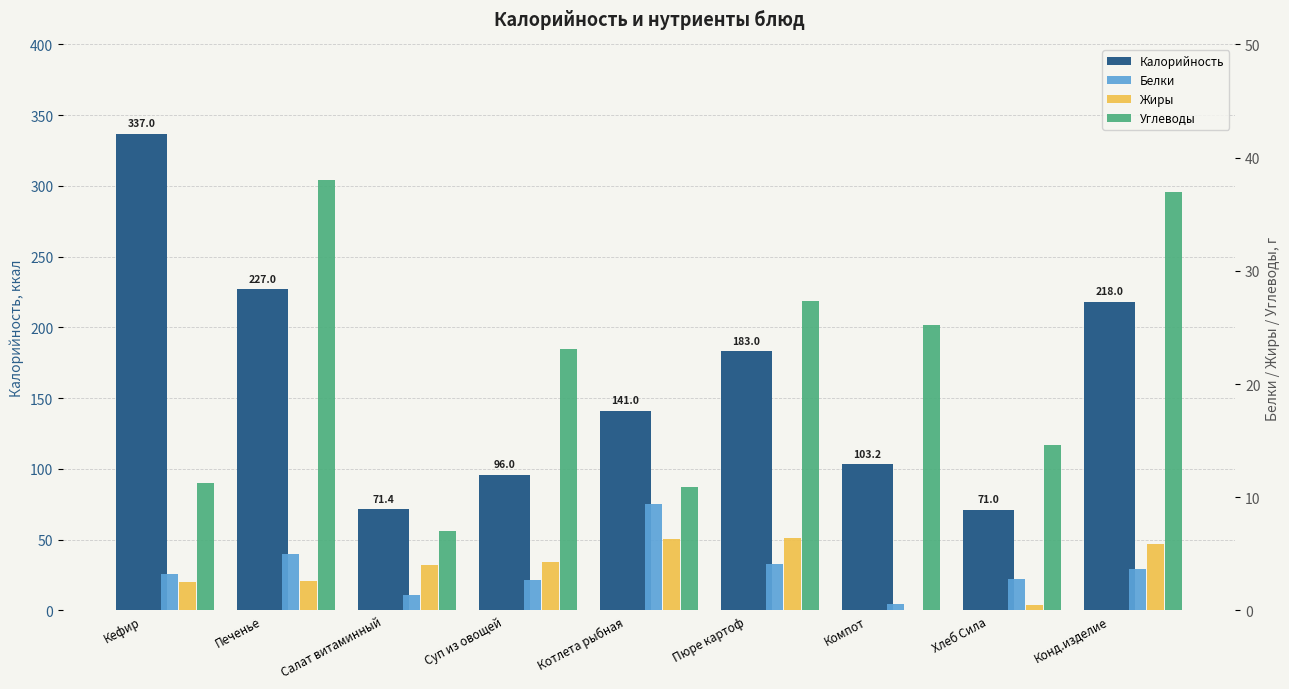

What is the label of the 9th bar from the right?

Кефир